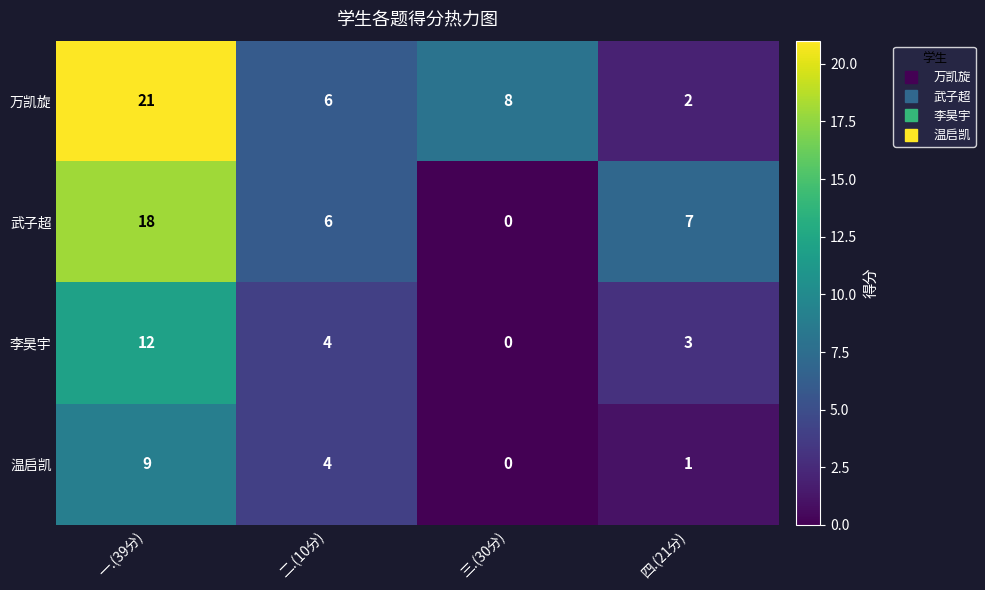

Reading left to right, what are all the values shown in this chart?

万凯旋: 一.(39分)=21	二.(10分)=6	三.(30分)=8	四.(21分)=2
武子超: 一.(39分)=18	二.(10分)=6	三.(30分)=0	四.(21分)=7
李昊宇: 一.(39分)=12	二.(10分)=4	三.(30分)=0	四.(21分)=3
温启凯: 一.(39分)=9	二.(10分)=4	三.(30分)=0	四.(21分)=1